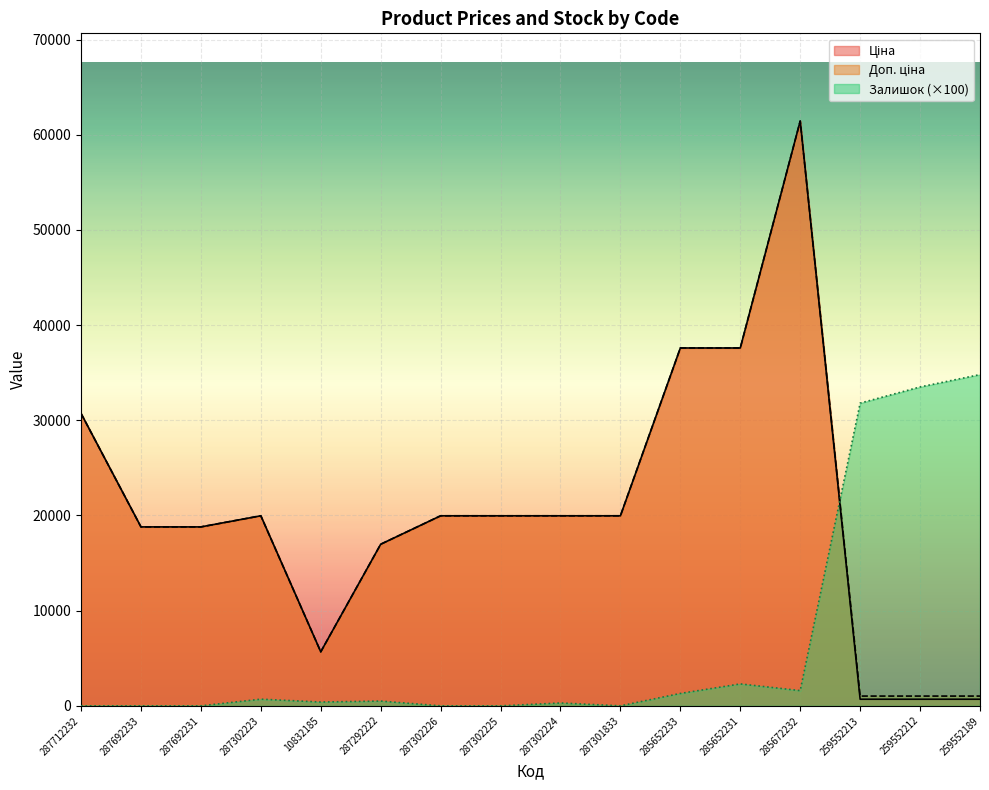

What position from the left is 287292222?

6